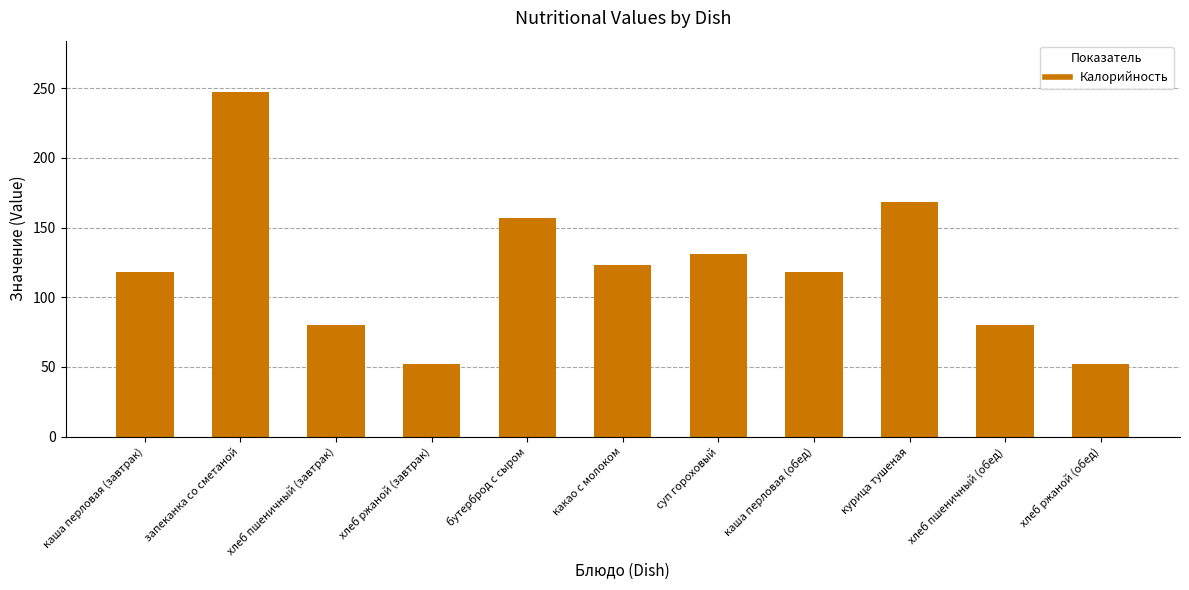

The chart shows a value of 141 at хлеб пшеничный (обед). True or false?

False